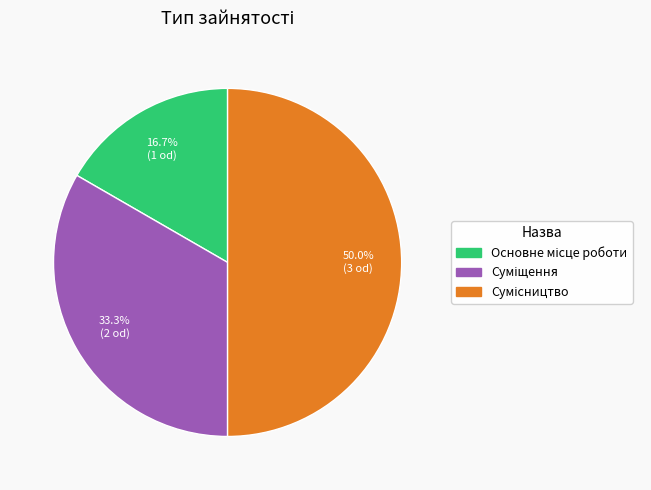

To the nearest percent, what percentage of the pie is Основне місце роботи?

17%